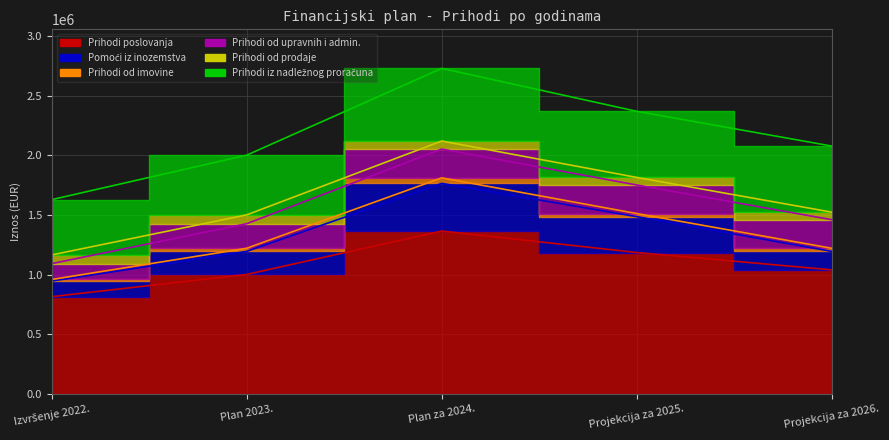

Rank the series at Projekcija za 2025. from highest to lowest value.

Prihodi poslovanja, Prihodi iz nadležnog proračuna, Pomoći iz inozemstva, Prihodi od upravnih i admin., Prihodi od prodaje, Prihodi od imovine